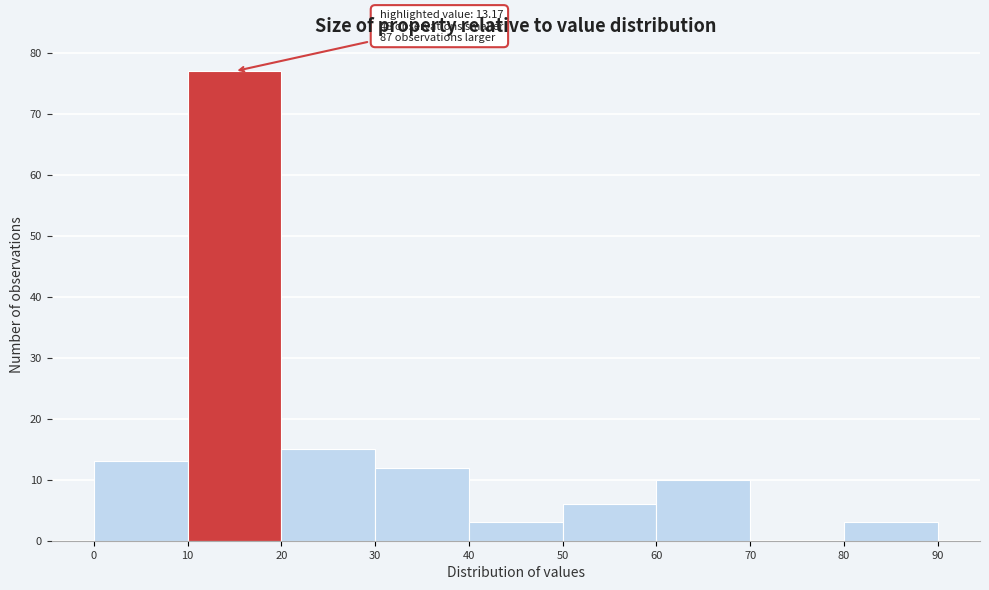

Over which range of the x-axis is the bar tallest?

10 to 20